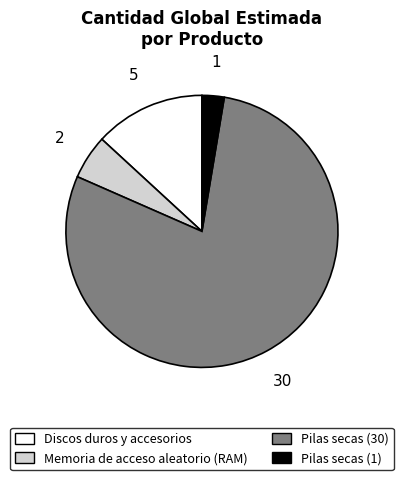

Rank the categories by value from highest to lowest.

Pilas secas (30), Discos duros y accesorios, Memoria de acceso aleatorio (RAM), Pilas secas (1)